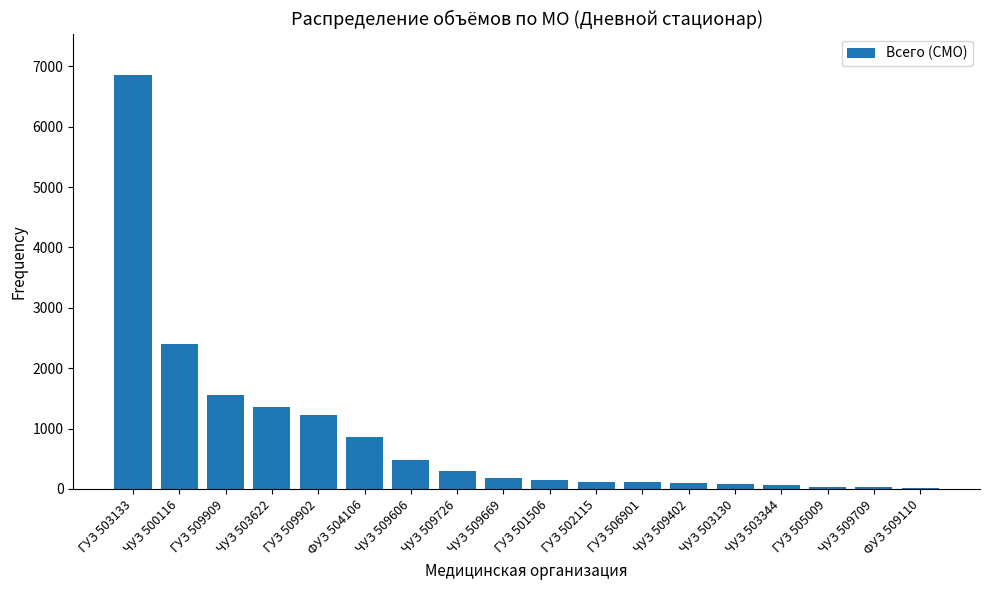

Which has a higher value, ЧУЗ 509726 or ЧУЗ 509606?

ЧУЗ 509606